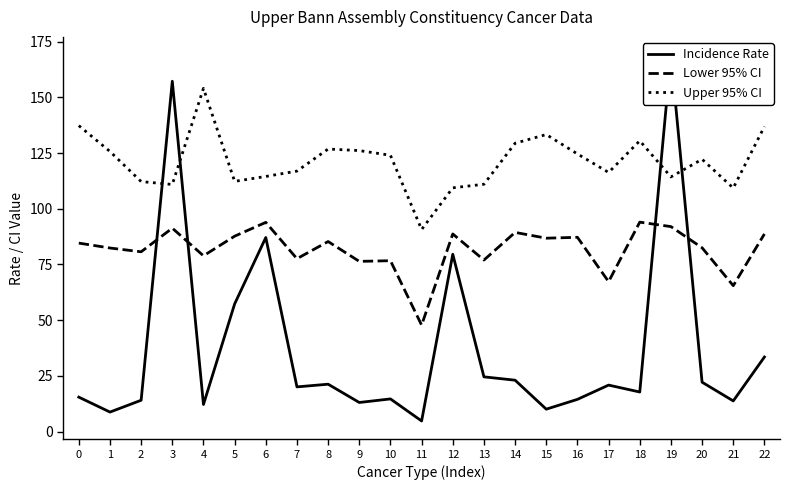

Which series has the largest range (max minus min)?

Incidence Rate